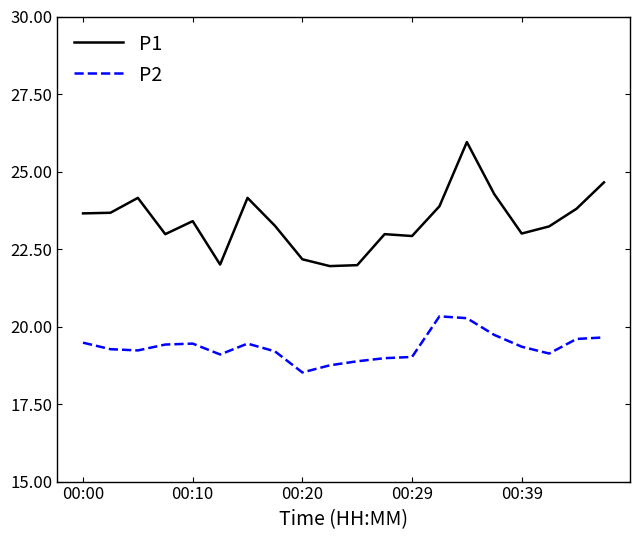

How many series are shown in this chart?

2